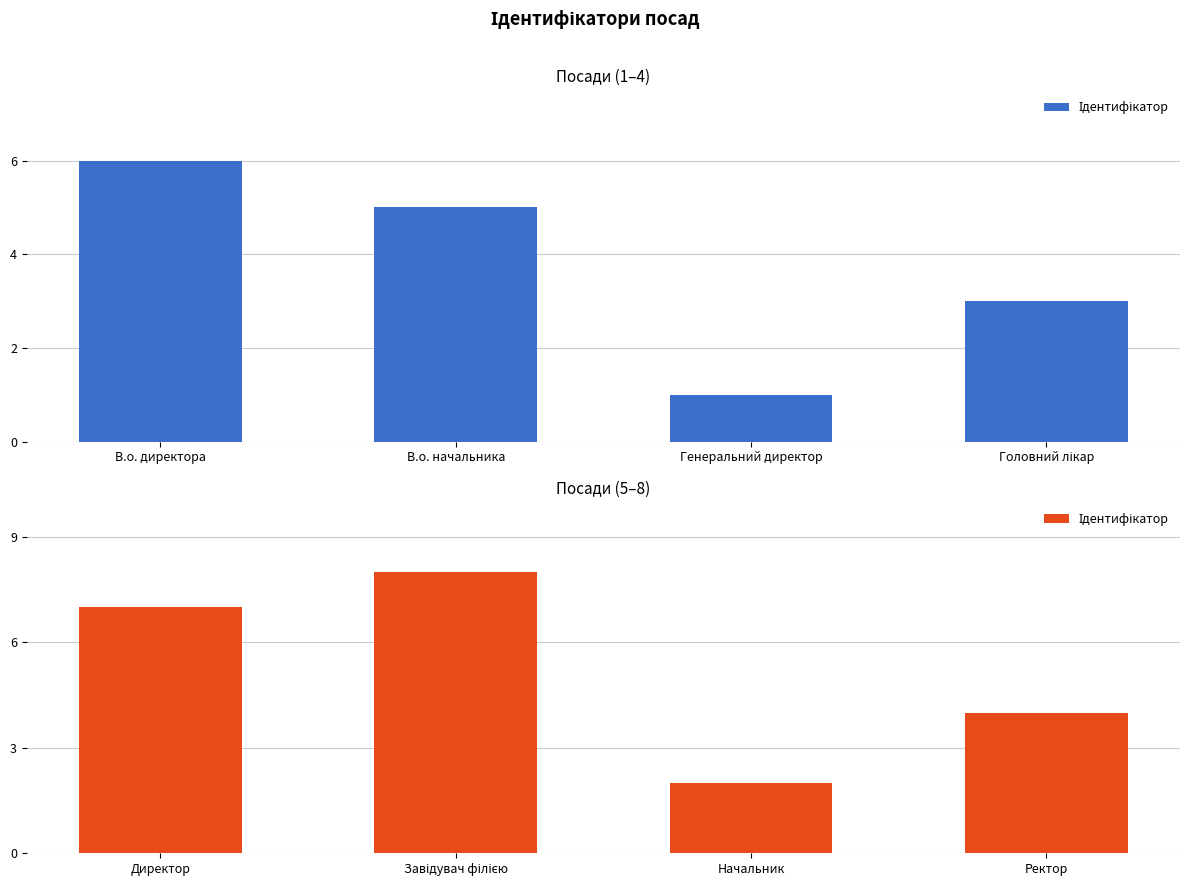

What is the change in value from Начальник to Ректор?

+2